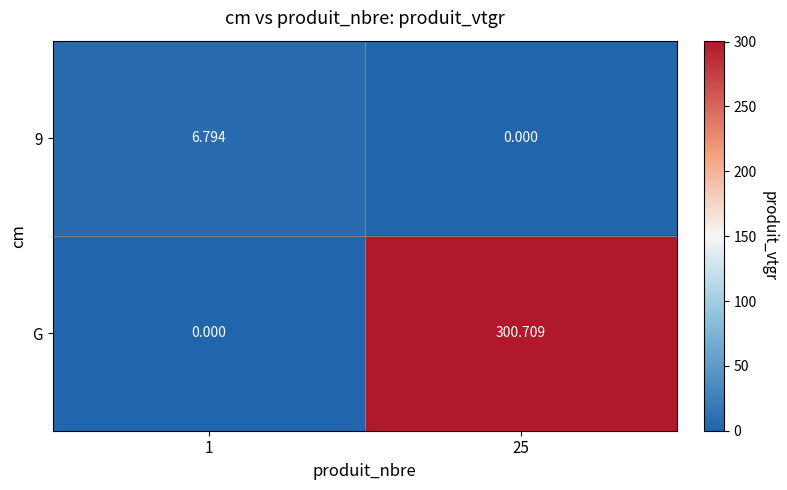

Between 1 and 25, which series saw the biggest shift?

G